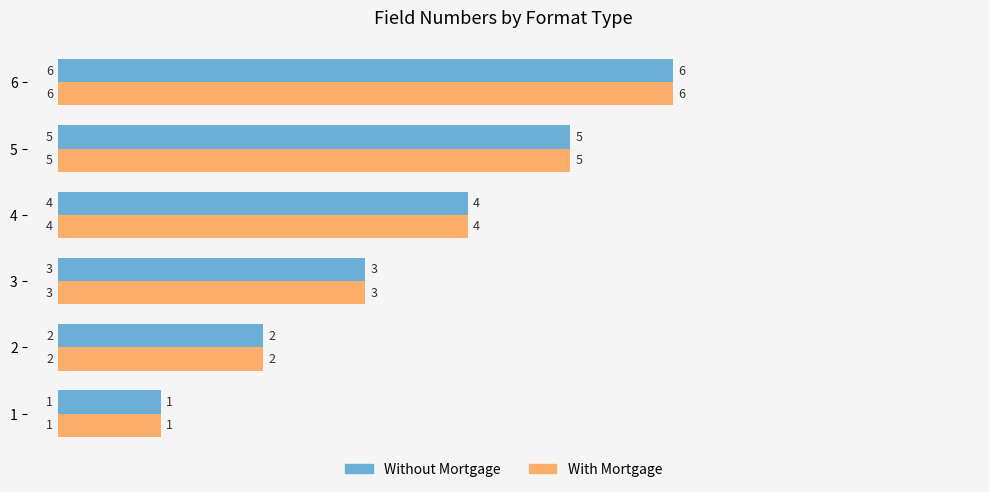

Is the value of With Mortgage at 1 greater than the value of Without Mortgage at 4?

No